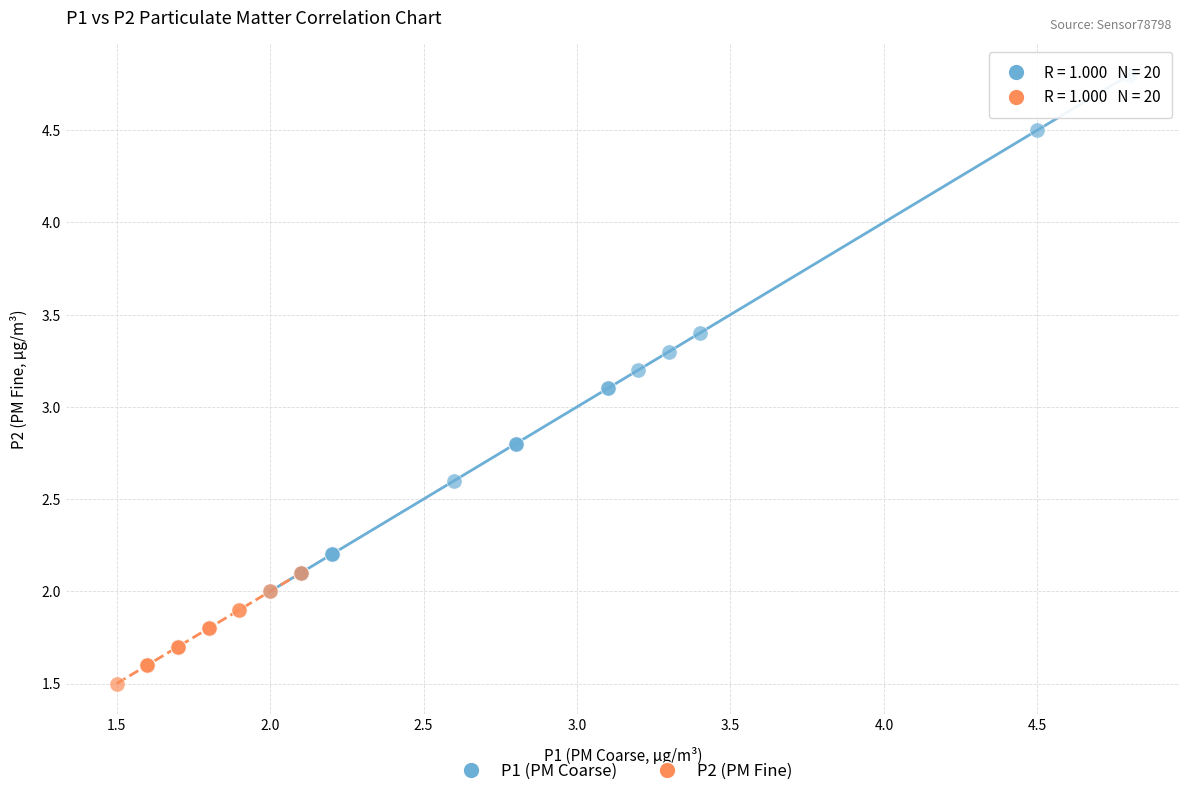

Which series reaches the maximum Y coordinate?

P1 (PM Coarse)